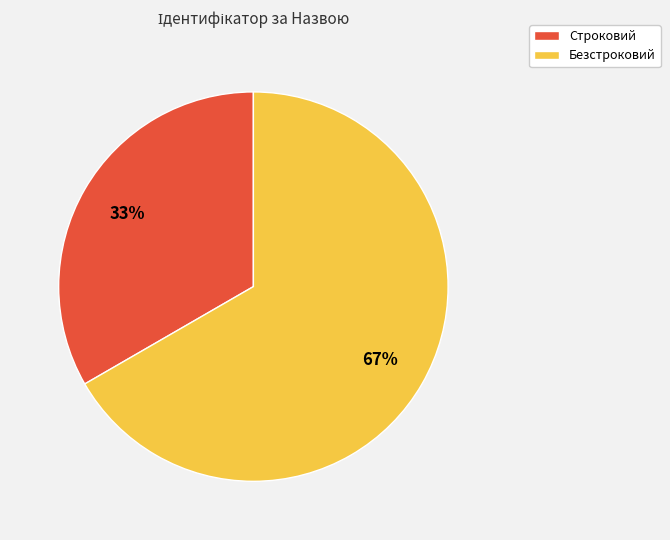

To the nearest percent, what is the average slice percentage?

50%